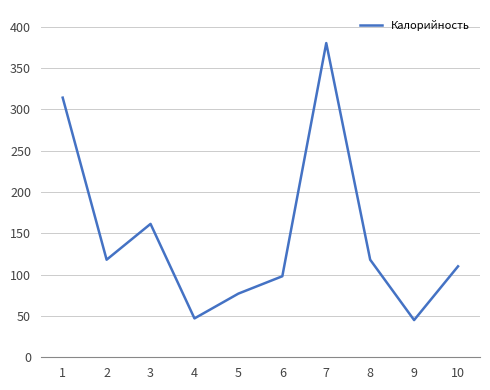

Is it true that the value at 9 is 45.0?

True